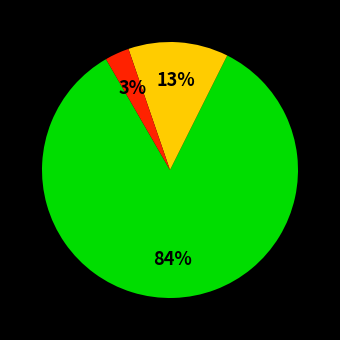

To the nearest percent, what is the difference between the largest and smallest slice percentages?

81%